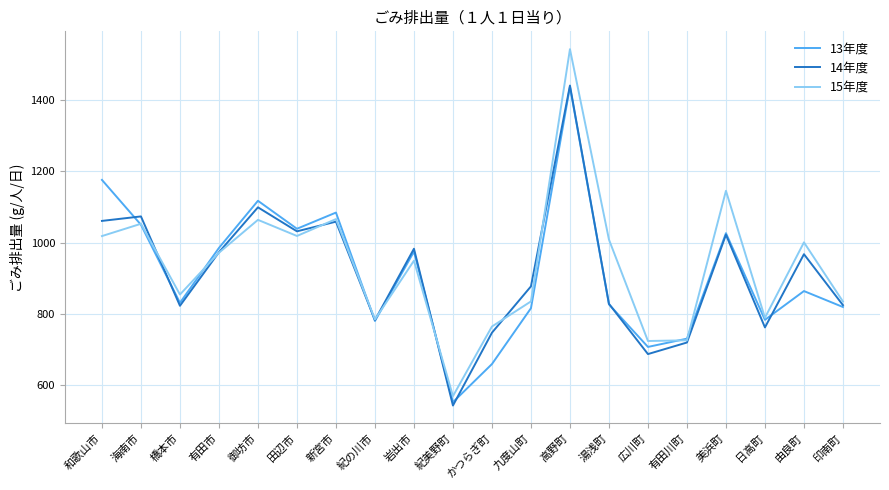

What is the difference between the second highest and minimum values in the 13年度 series?

622.1